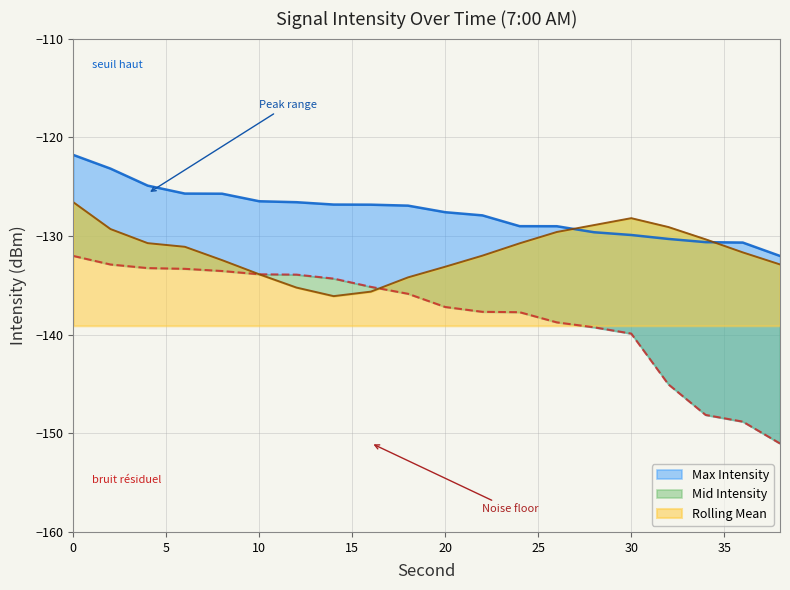

True or false: Rolling Mean has a value of -203.7 at 12.

False